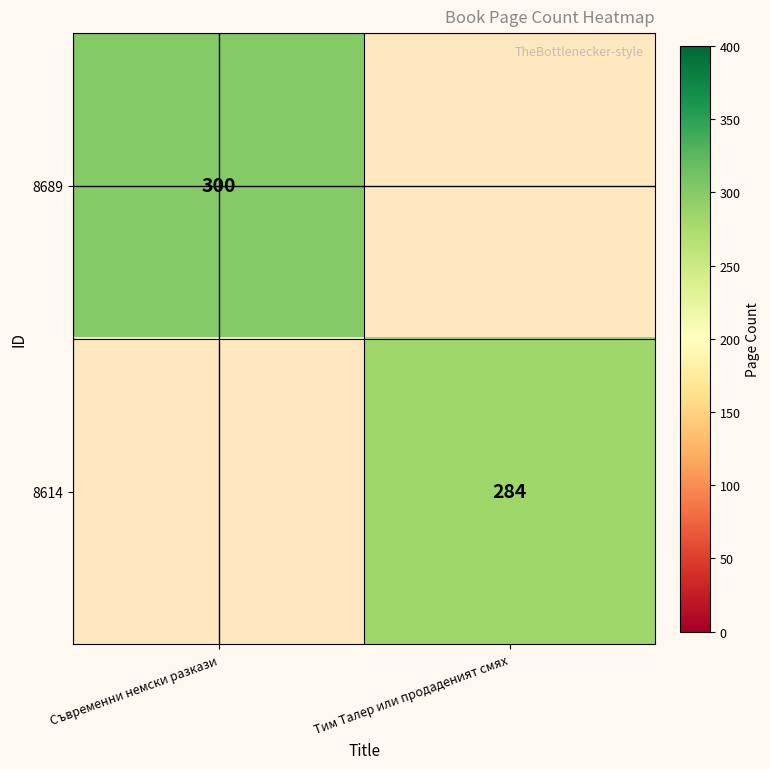

The 8689 series shows 435 at Съвременни немски разкази. True or false?

False